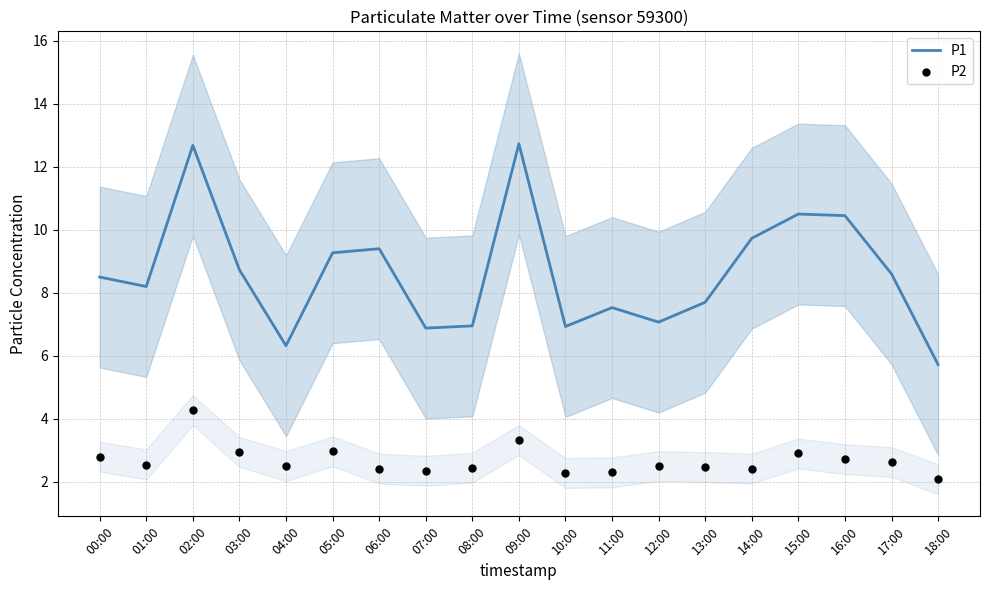

At which category is the sum across all series the highest?

02:00